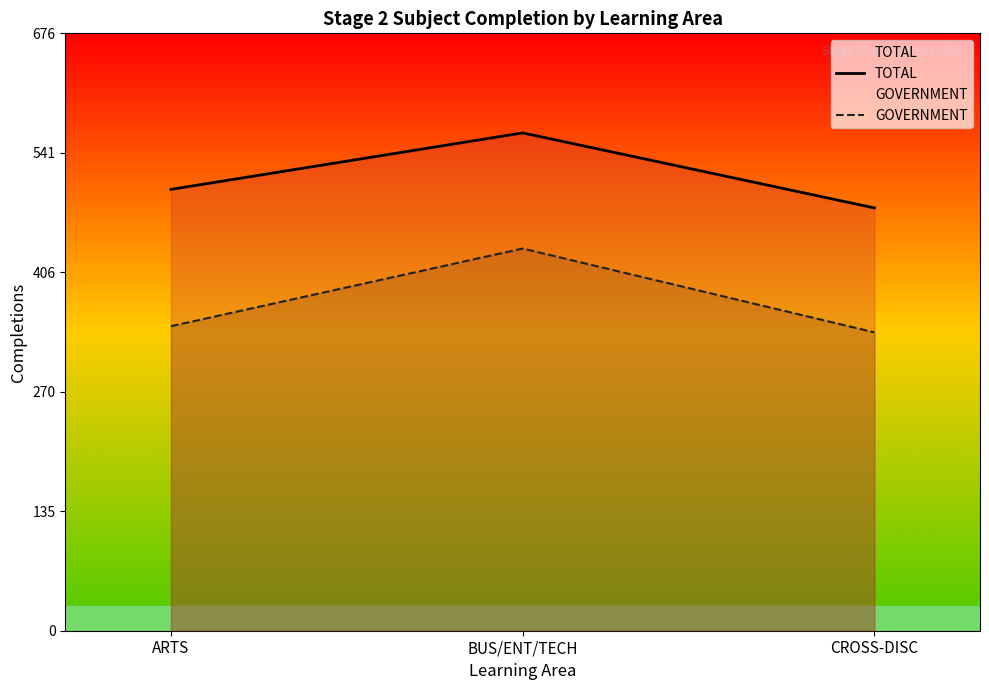

What value does the GOVERNMENT series have at CROSS-DISC, to the nearest 5?

340